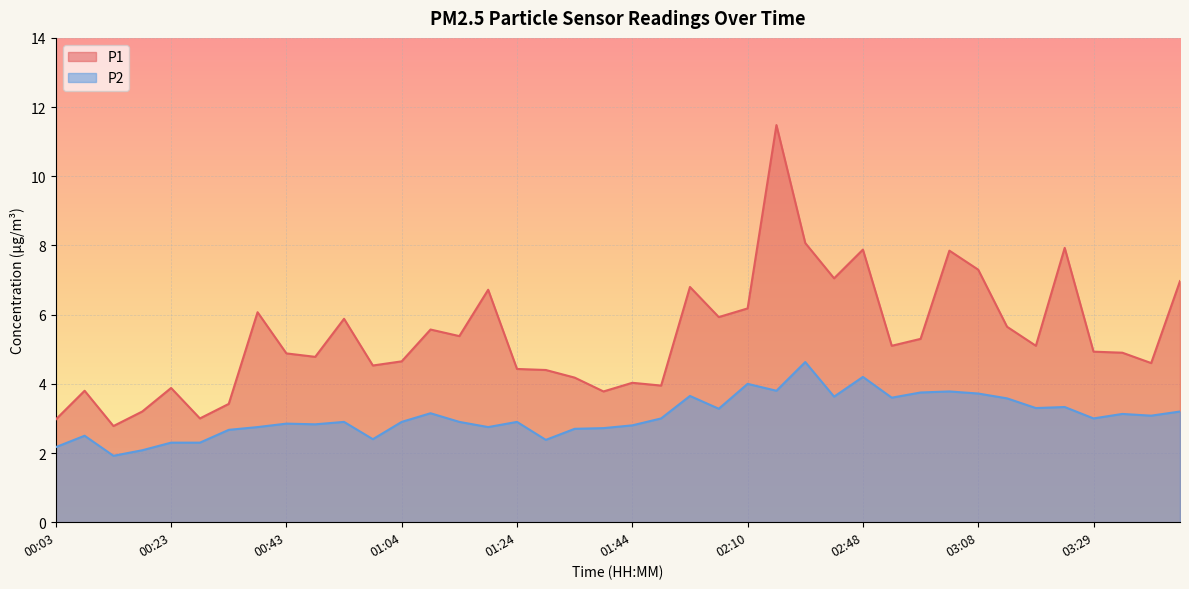

How many values in the P1 series exceed 5?

20